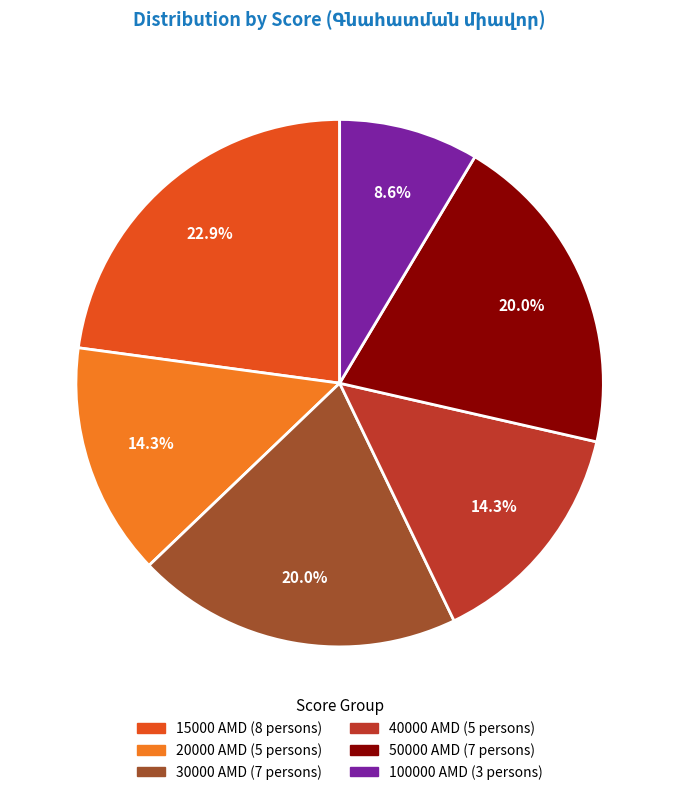

To the nearest percent, what percentage of the pie is 100000?

9%